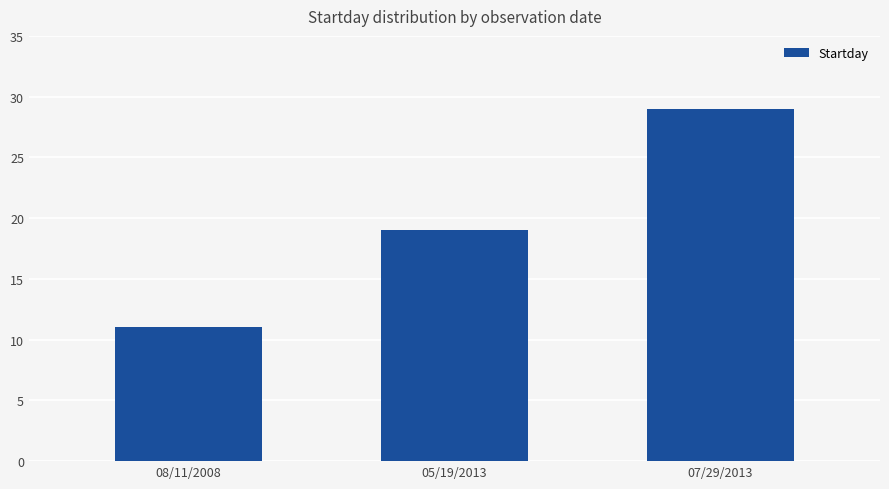

How many distinct data groups are displayed?

1